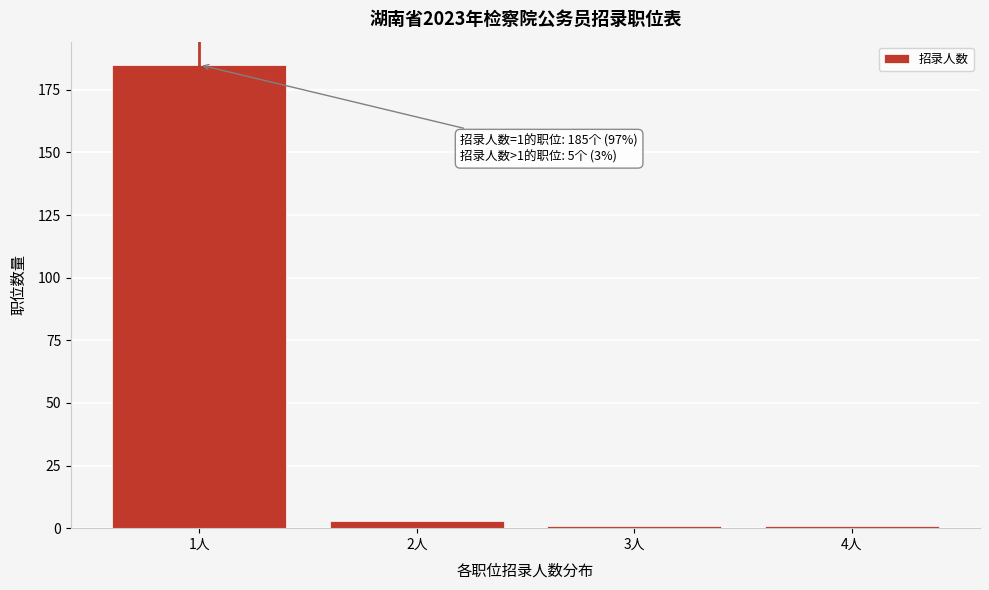

Reading left to right, list all the values displayed in this chart.

185	3	1	1